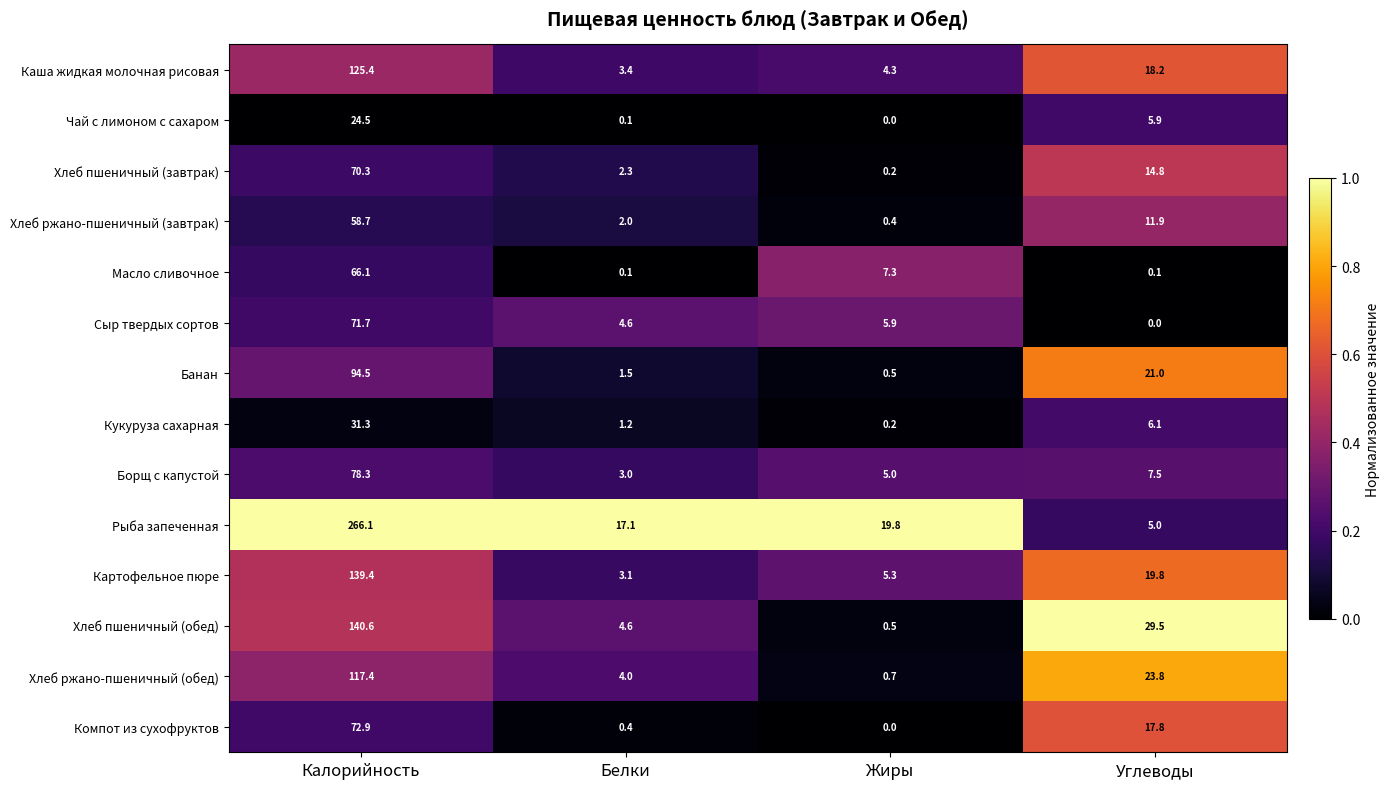

True or false: Хлеб ржано-пшеничный (обед) has a value of 0.7 at Жиры.

True